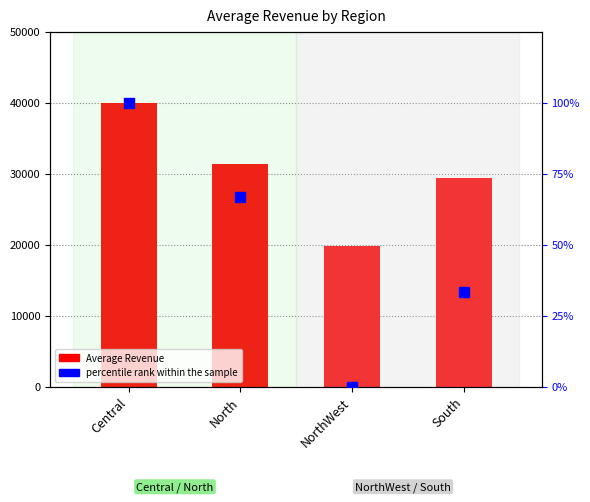

At how many categories does at least one series exceed 16351?

4